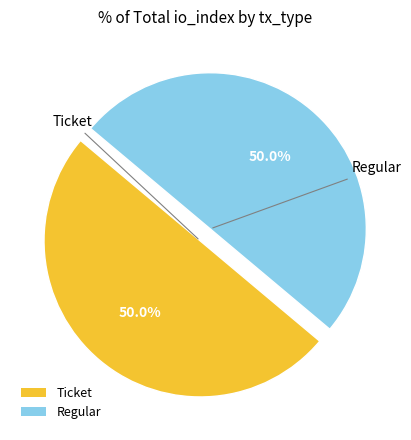

What percentage do Ticket and Regular together represent?

100.0%